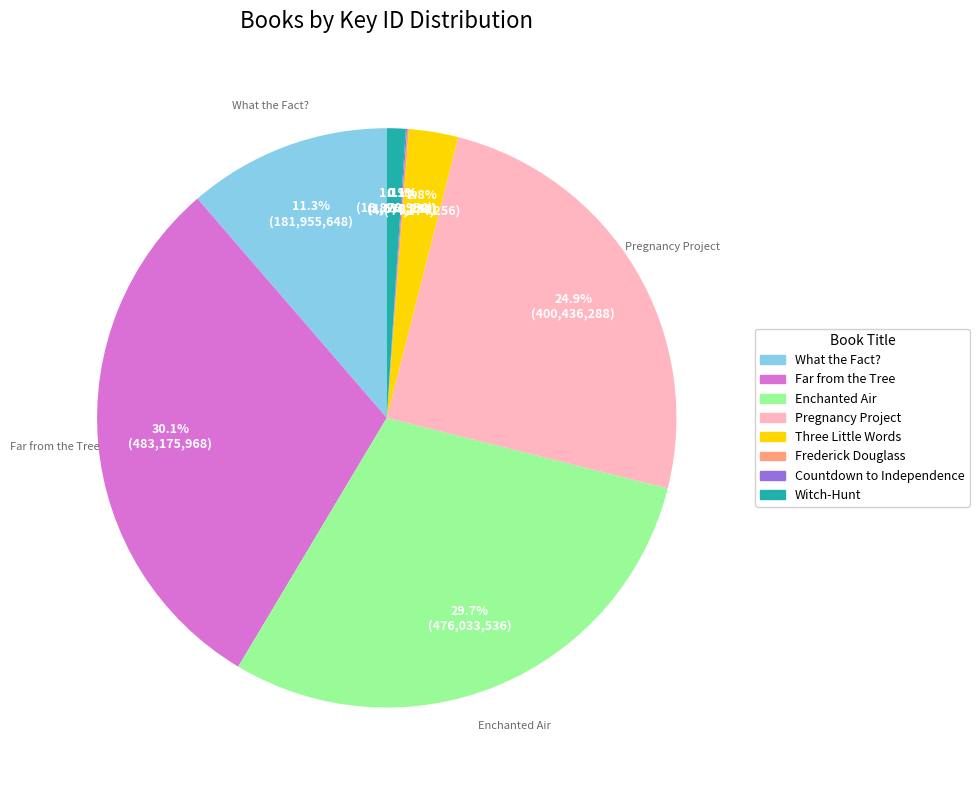

Does Three Little Words represent more than half of the total?

No